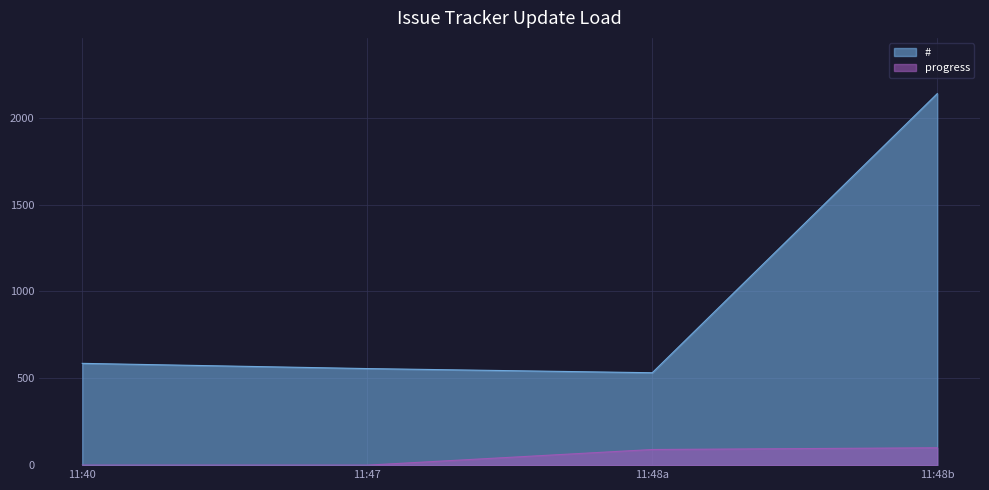

Reading left to right, transcribe all the data shown in this chart.

#: 11:40=586	11:47=556	11:48a=532	11:48b=2139
progress: 11:40=0	11:47=0	11:48a=90	11:48b=100